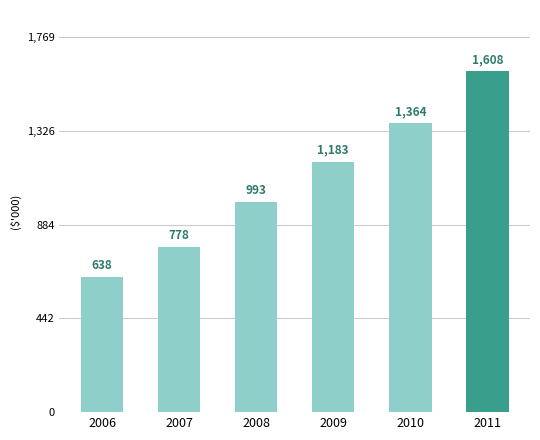

Are the bars horizontal?

No